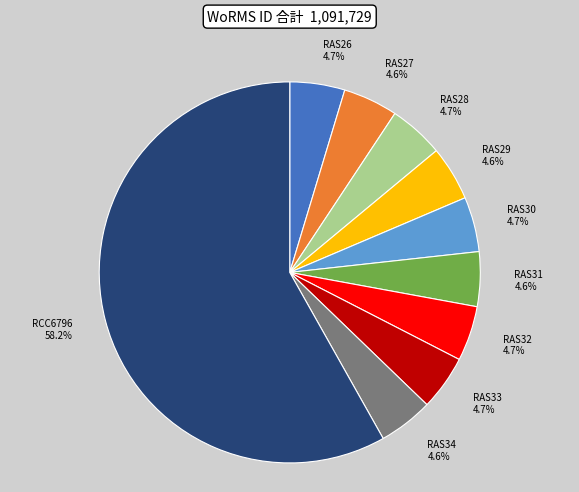

How many segments does this pie chart have?

10